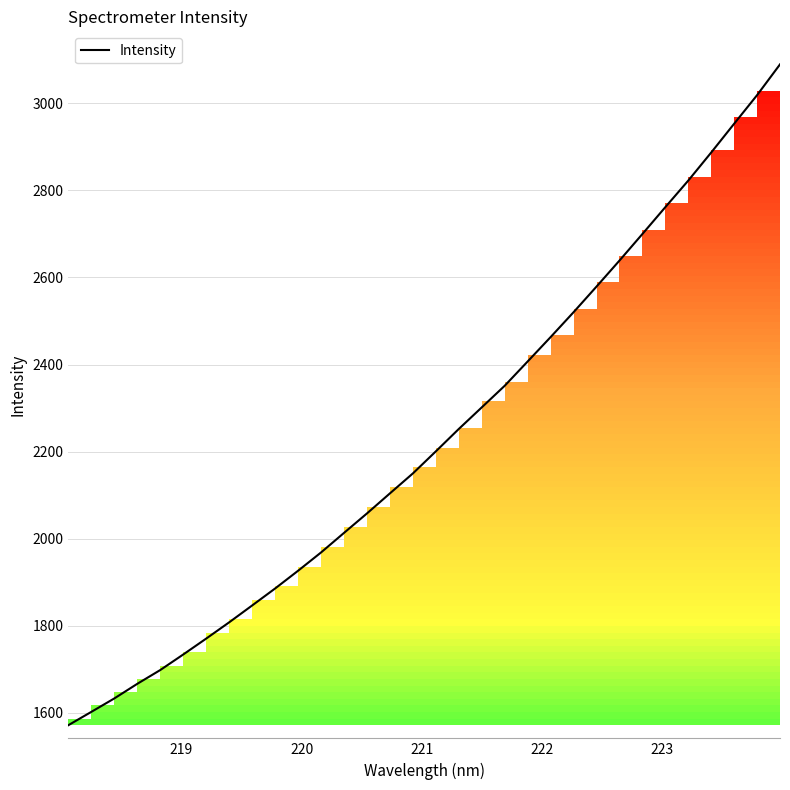

What is the maximum value shown in the chart?

3089.5